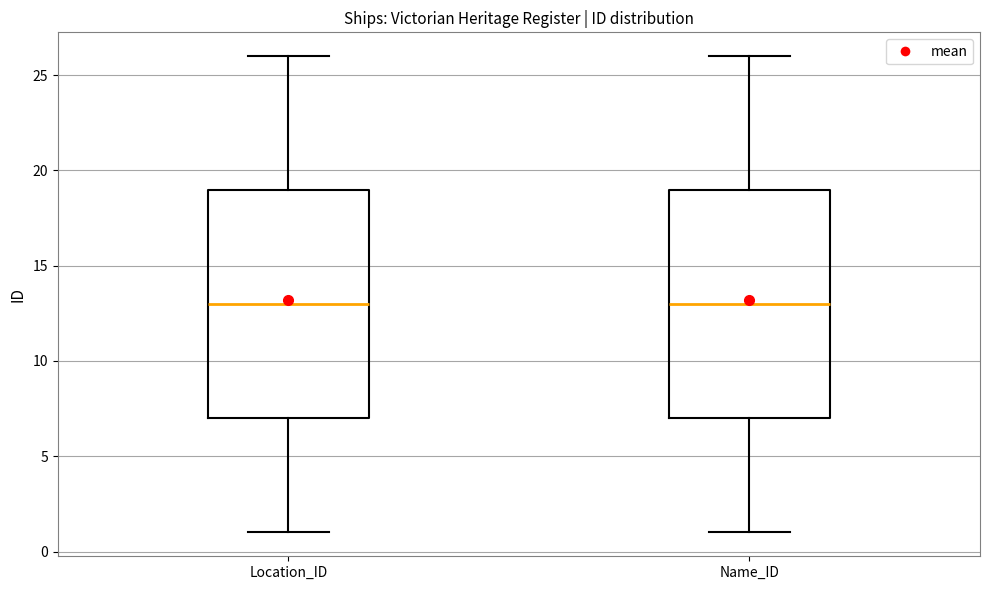

Where is the lower edge of the box for Location_ID on the y-axis? The values are not printed on the chart, so give them approximately, as read against the axis.

7